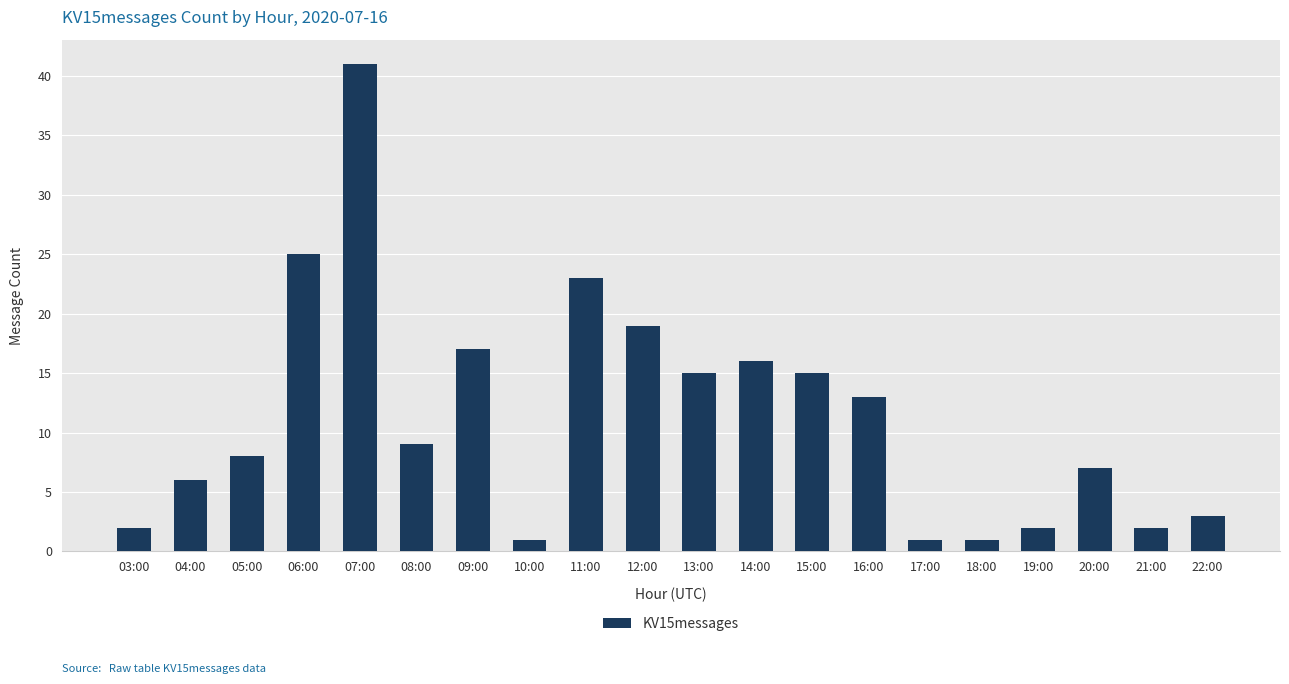

What is the label of the 12th bar from the left?

14:00